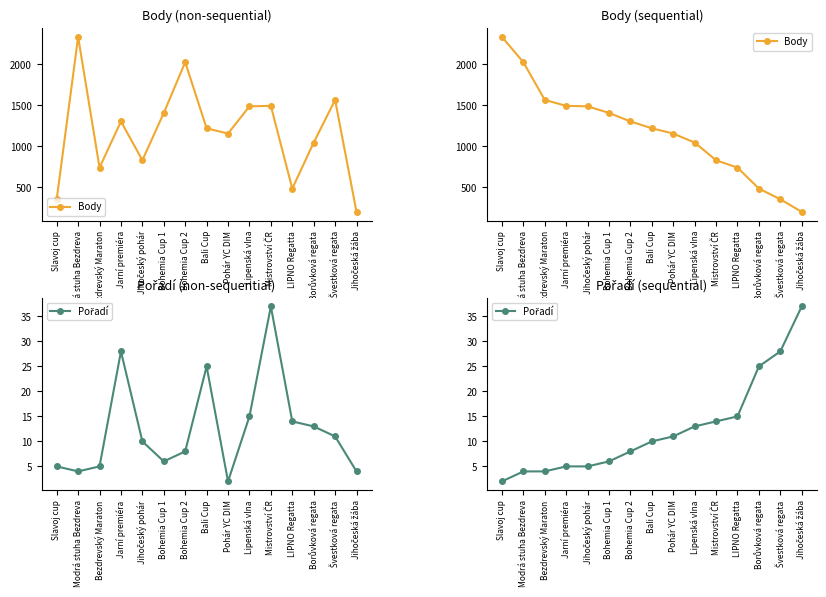

List the labels in order of Body value, largest first.

Slavoj cup, Modrá stuha Bezdreva, Bezdrevský Maraton, Jarní premiéra, Jihočeský pohár, Bohemia Cup 1, Bohemia Cup 2, Bali Cup, Pohár YC DIM, Lipenská vlna, Mistrovství ČR, LIPNO Regatta, Borůvková regata, Švestková regata, Jihočeská žába